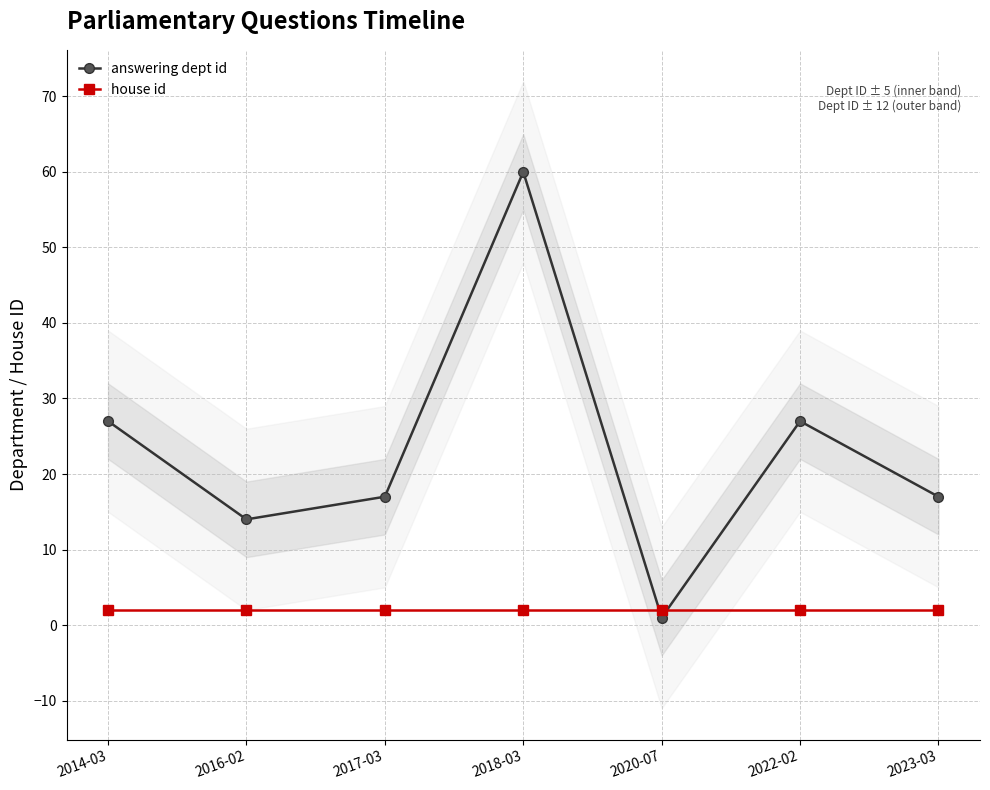

Reading left to right, transcribe all the data shown in this chart.

answering dept id: 27	14	17	60	1	27	17
house id: 2	2	2	2	2	2	2